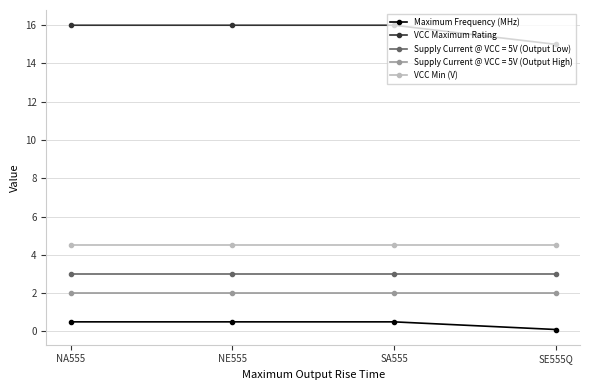

What is the minimum value for Supply Current @ VCC = 5V (Output Low)?

3.0